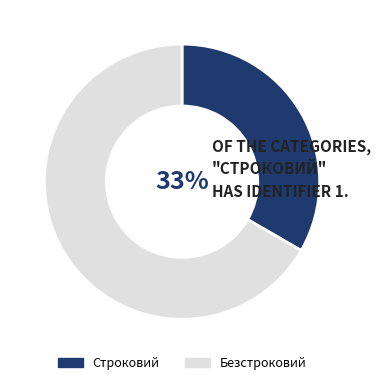

True or false: Безстроковий accounts for 67% of the total.

True